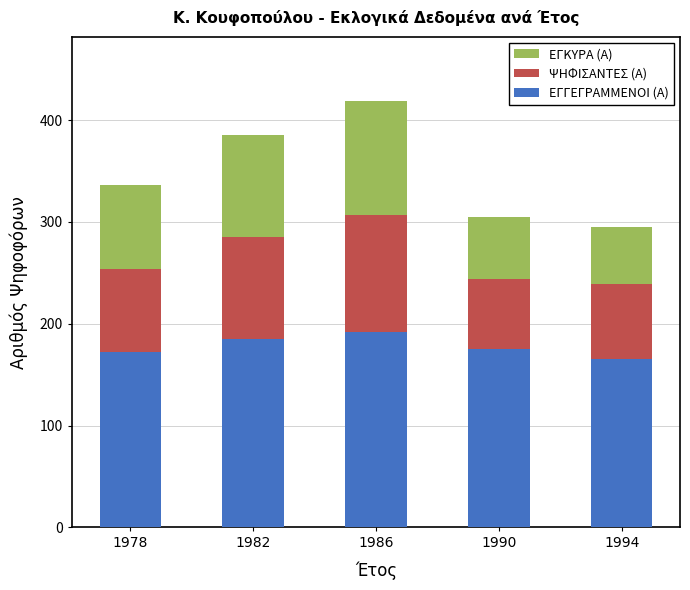

What is the total value across all series at 1986?

419